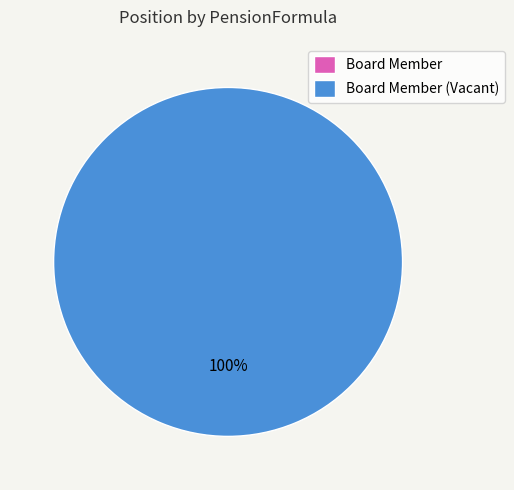

The Board Member slice represents 0% of the pie. True or false?

True